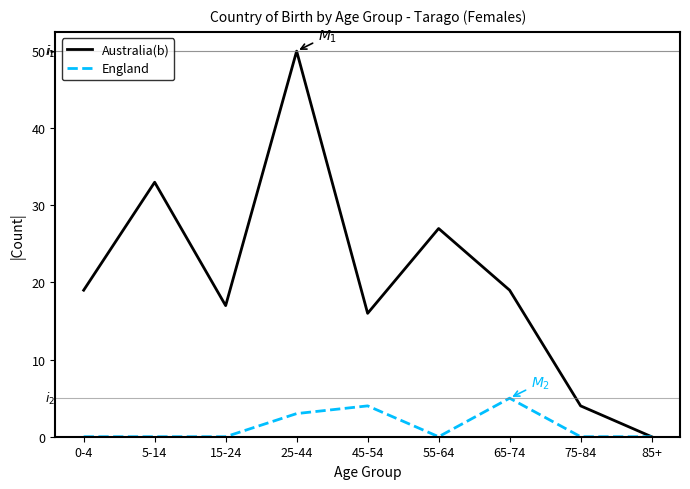

What position from the right is 55-64?

4